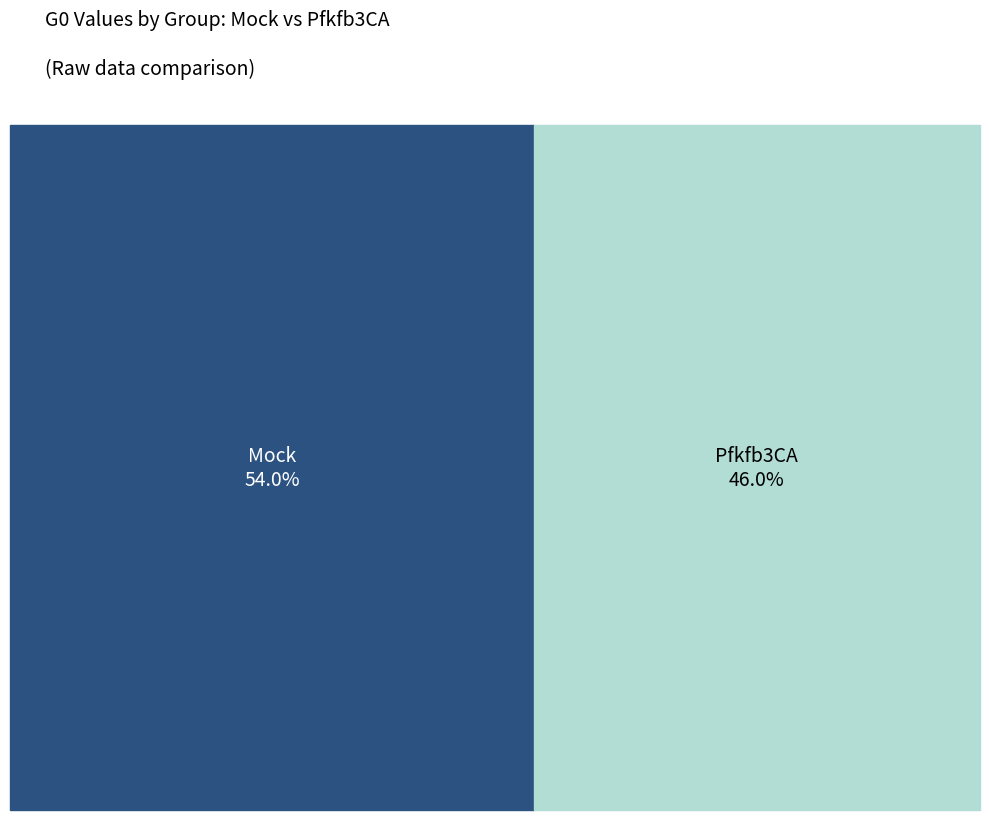

Rank the categories by value from highest to lowest.

Mock, Pfkfb3CA